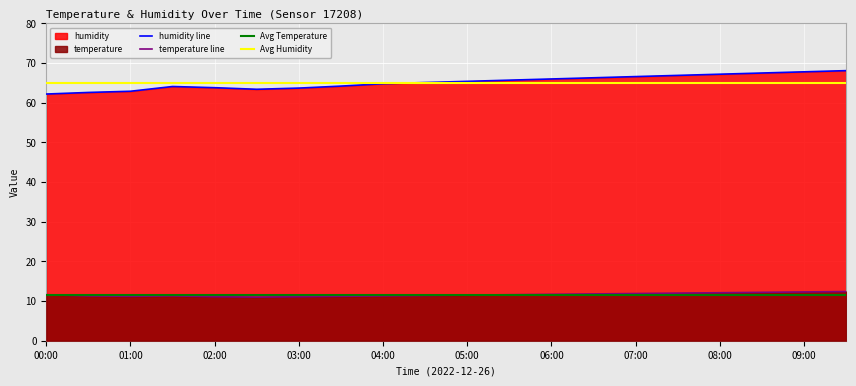

What is the total value across all series at 04:00?

76.1